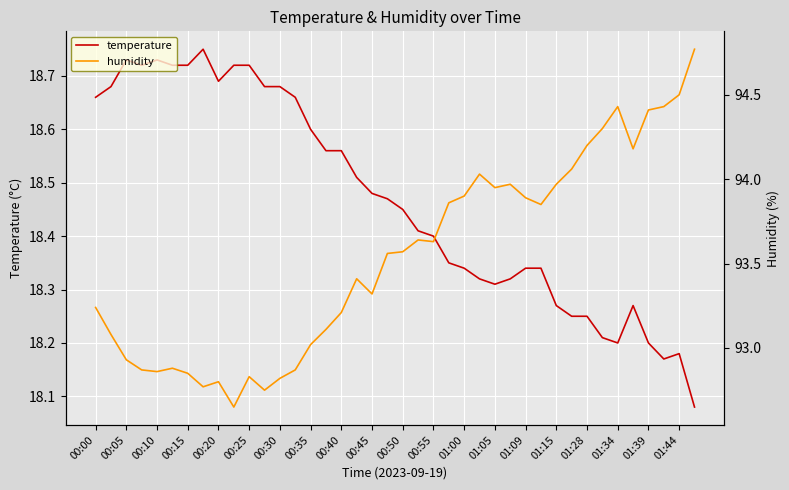

Is it true that temperature equals 4.0 at 00:20?

False